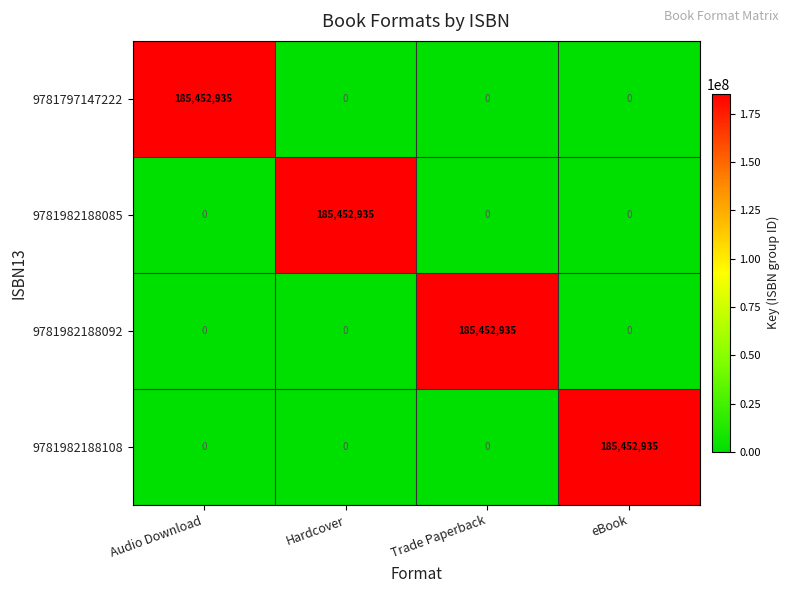

Reading right to left, transcribe all the data shown in this chart.

9781797147222: 0	0	0	185452935
9781982188085: 0	0	185452935	0
9781982188092: 0	185452935	0	0
9781982188108: 185452935	0	0	0